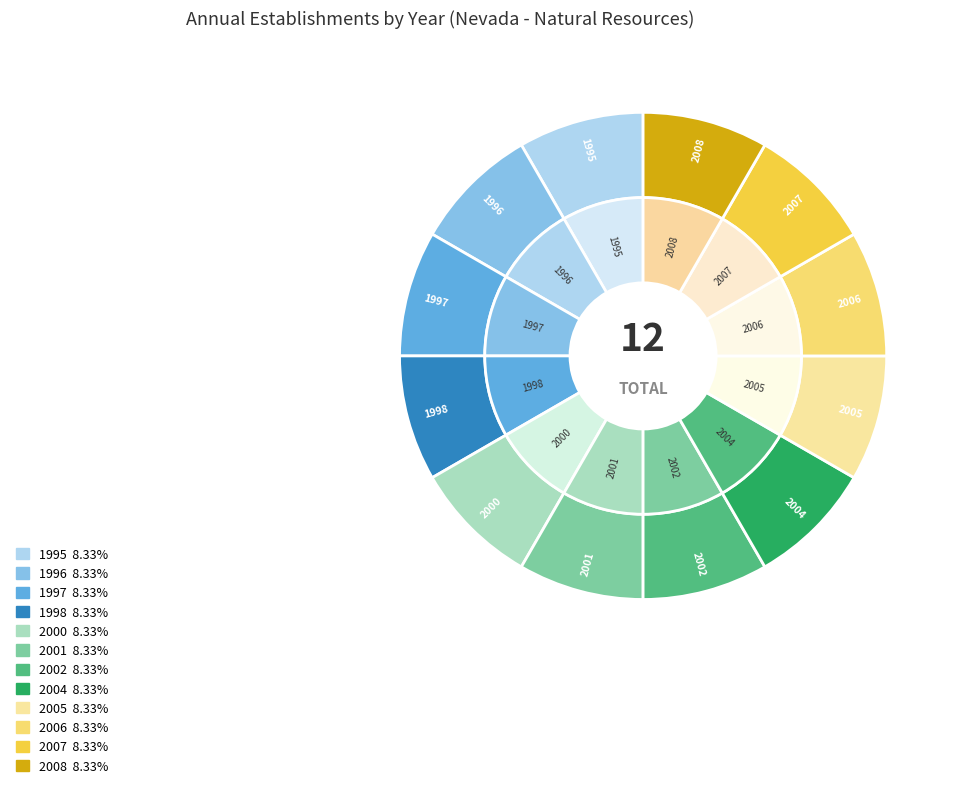

How many slices are in this pie chart?

12